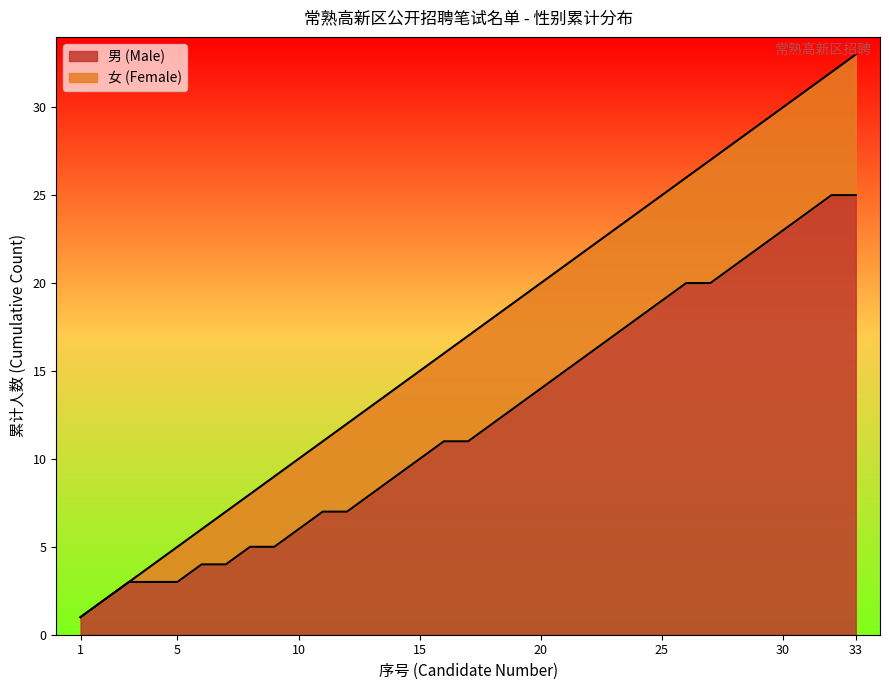

The 男 (Male) series shows 2 at 10. True or false?

False